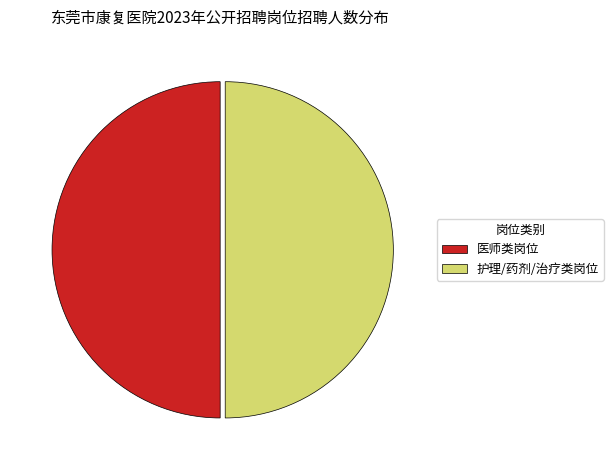

What is the ratio of the value at 护理/药剂/治疗类岗位 to the value at 医师类岗位?

1.0